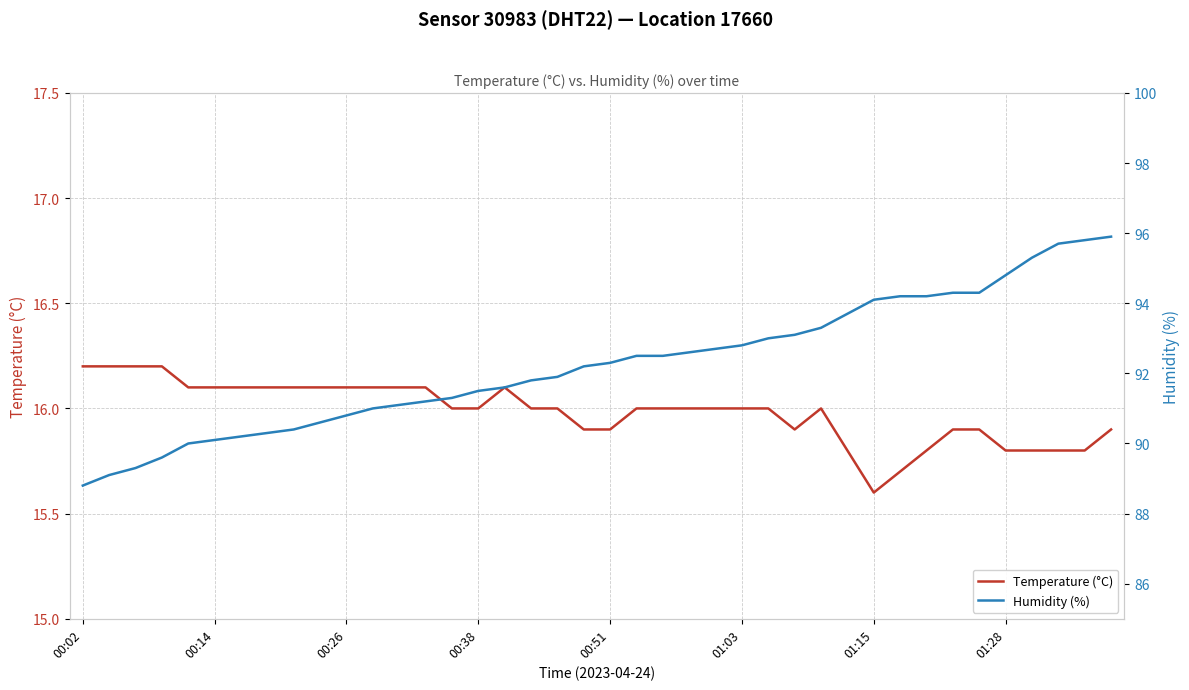

Does the chart display data point markers on the line(s)?

No